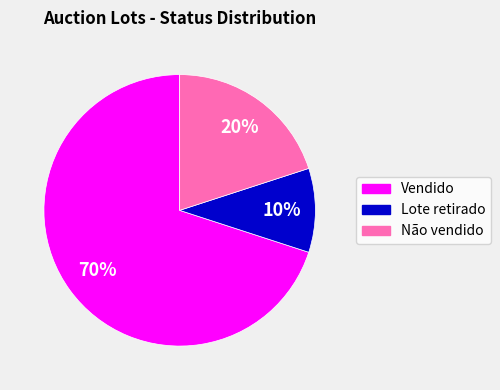

Count the number of slices in the pie.

3